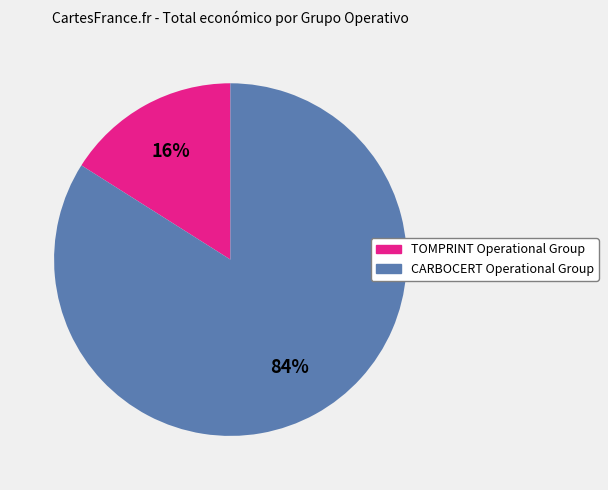

Does any single category account for the majority?

Yes